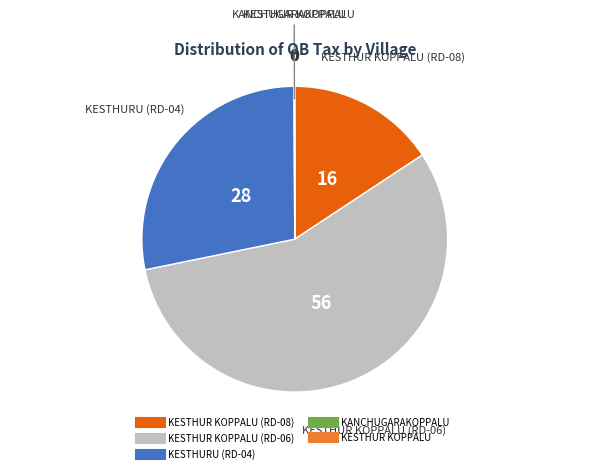

Does any single category account for the majority?

Yes